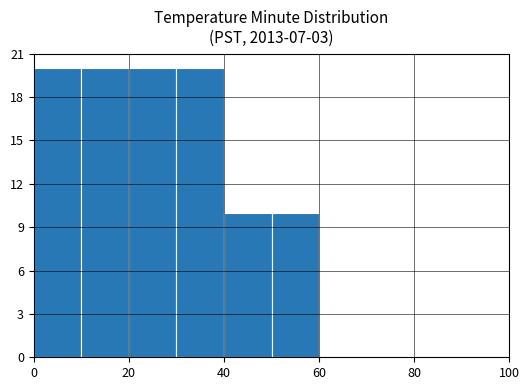

What is the height of the bar covering 10 to 20 on the x-axis? The values are not printed on the chart, so give them approximately, as read against the axis.

20